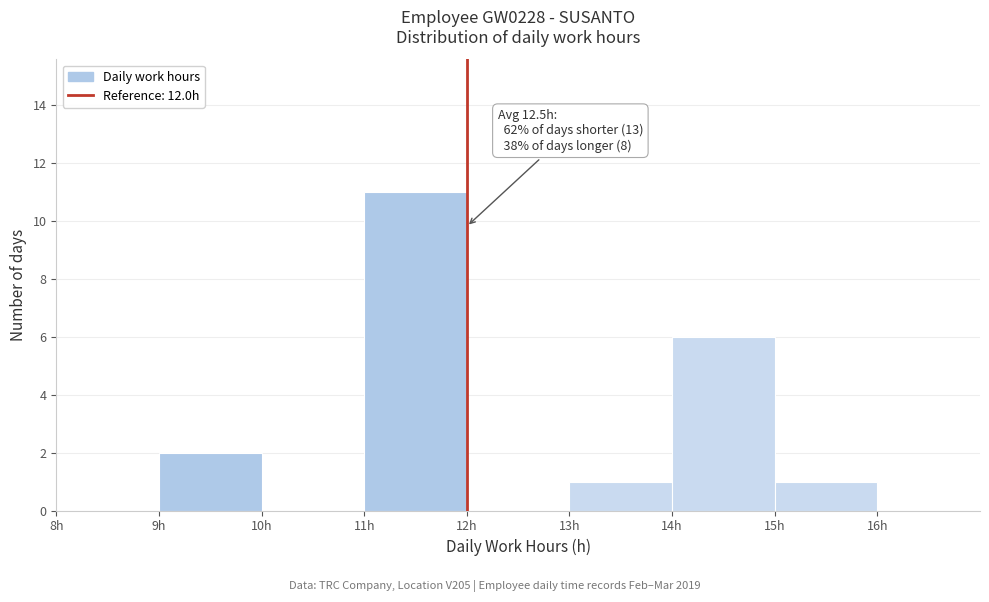

Which range on the x-axis has the tallest bar?

11 to 12